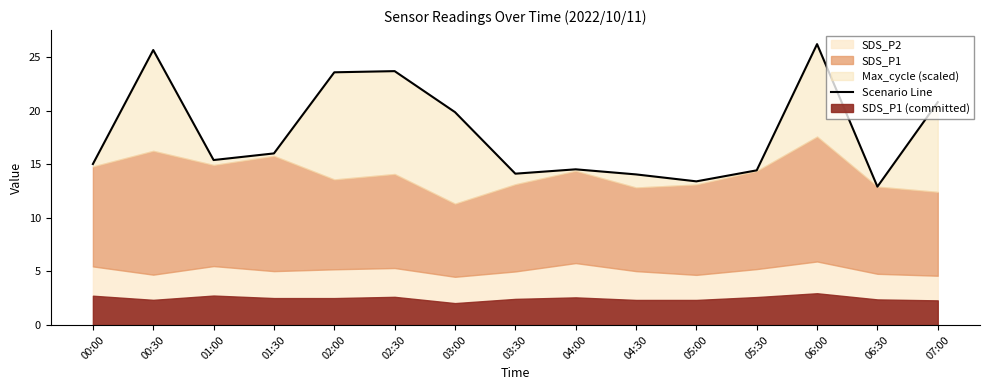

What is the label of the 15th point from the right?

00:00